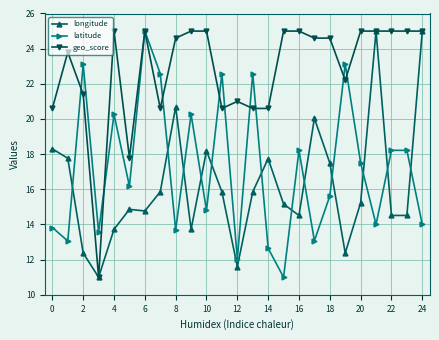

What is the greatest value displayed?

25.0